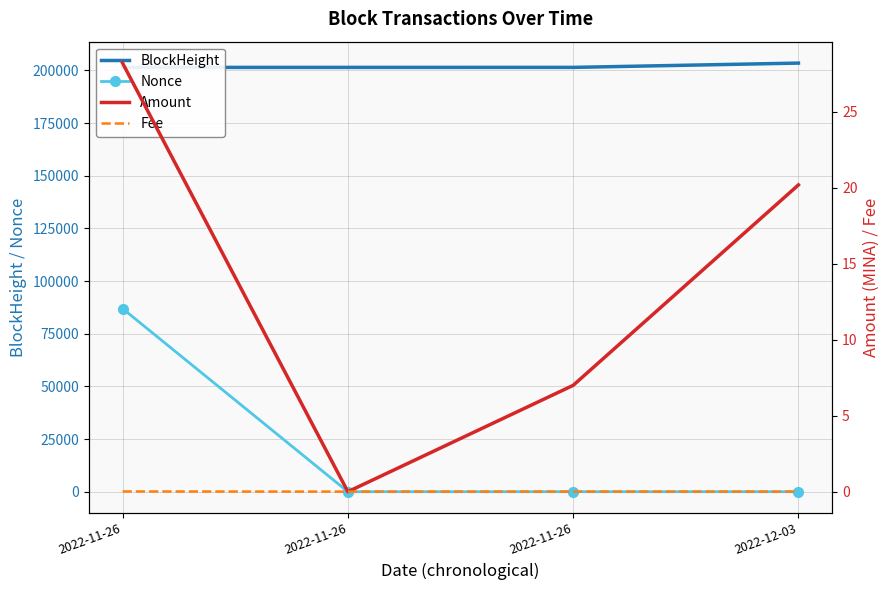

How many data points in BlockHeight are above 201420?

1